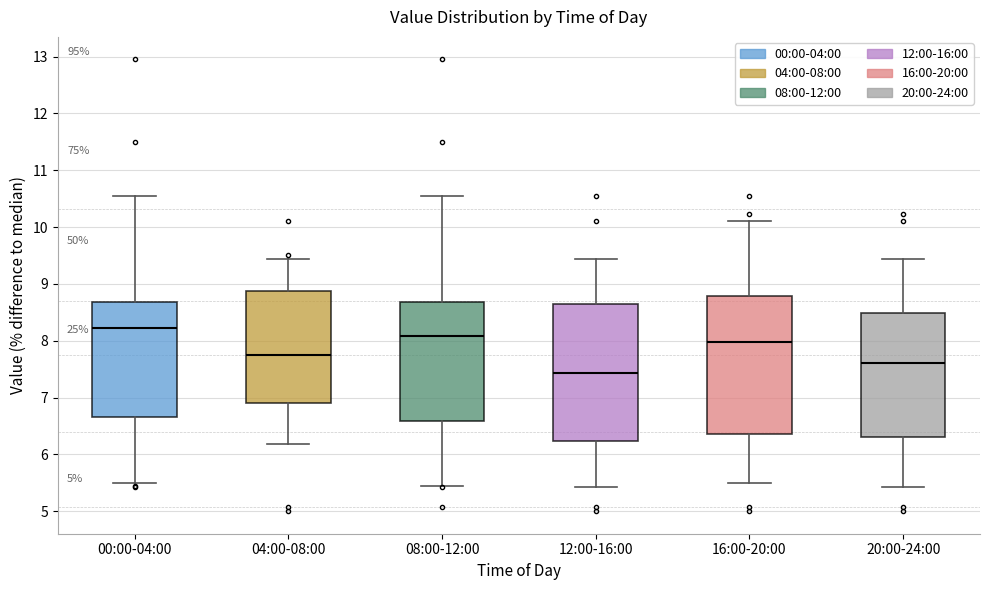

Which box's median line is the highest?

00:00-04:00